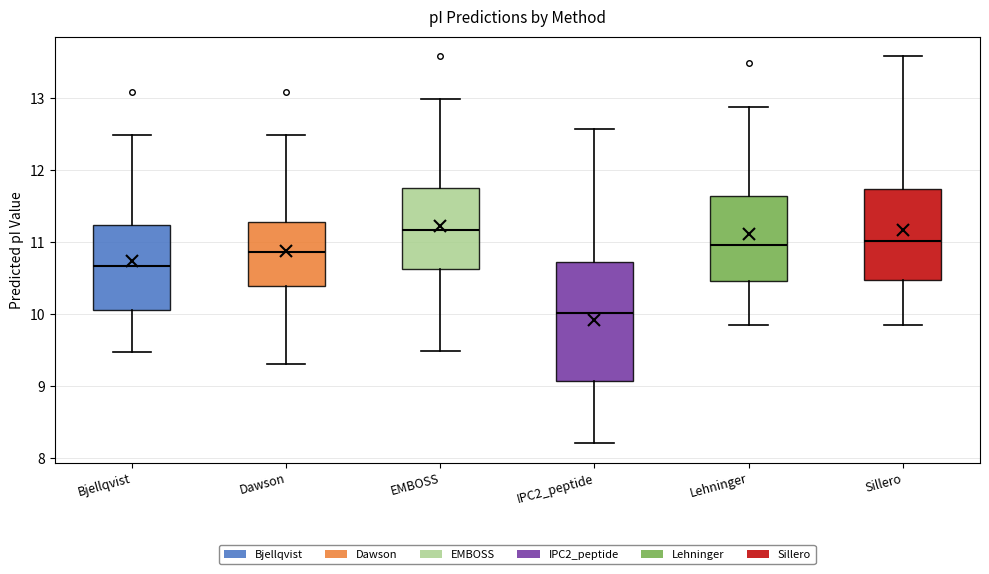

Reading left to right, transcribe this box plot: for each box, give where its median line is, the range the box spans, and where its two whiskers end, as read against the y-axis. The values are not printed on the chart, so give them approximately, as read against the axis.

Bjellqvist: median 10.7, box 10.1 to 11.2, whiskers 9.5 to 12.5
Dawson: median 10.9, box 10.4 to 11.3, whiskers 9.3 to 12.5
EMBOSS: median 11.2, box 10.6 to 11.7, whiskers 9.5 to 13.0
IPC2_peptide: median 10.0, box 9.1 to 10.7, whiskers 8.2 to 12.6
Lehninger: median 11.0, box 10.5 to 11.6, whiskers 9.9 to 12.9
Sillero: median 11.0, box 10.5 to 11.7, whiskers 9.9 to 13.6